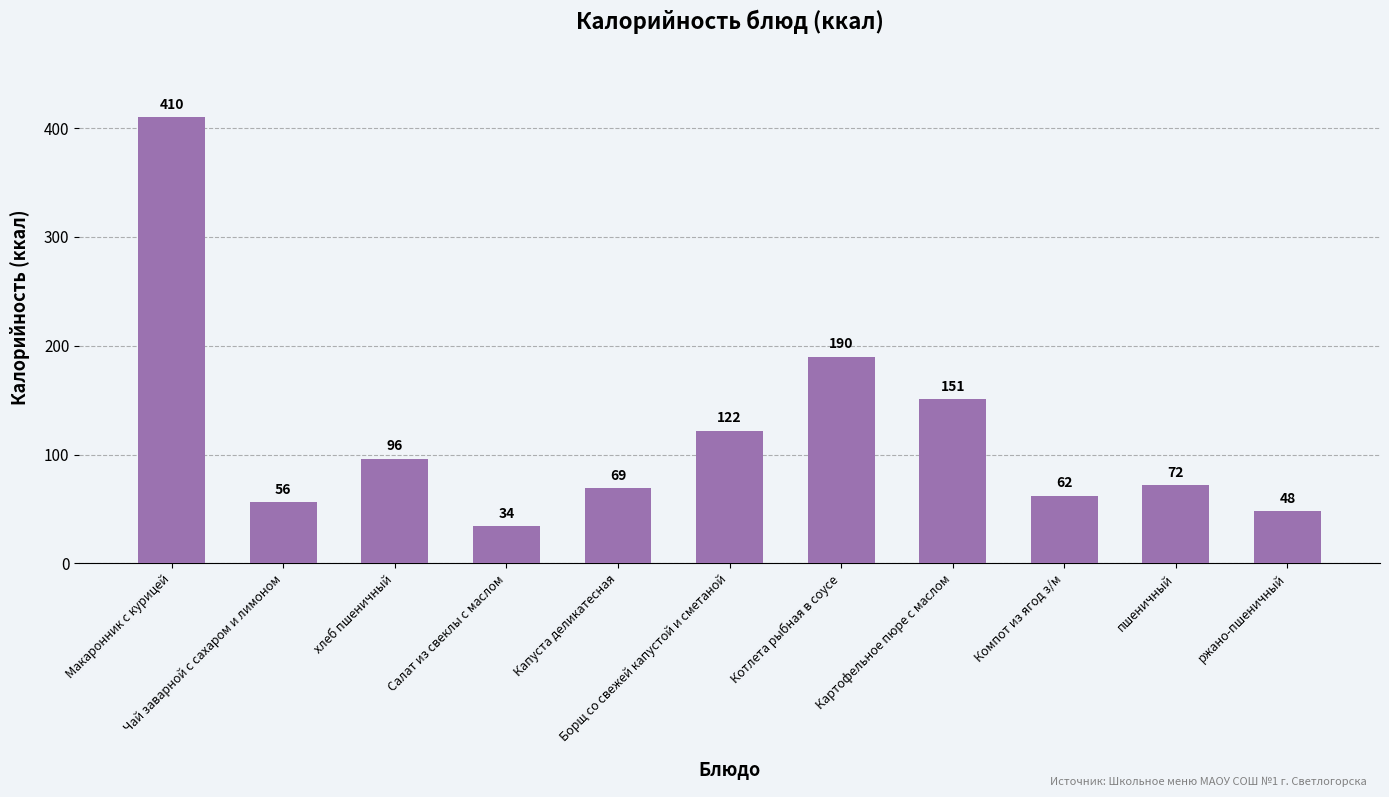

Where does the data first go above 72?

Макаронник с курицей